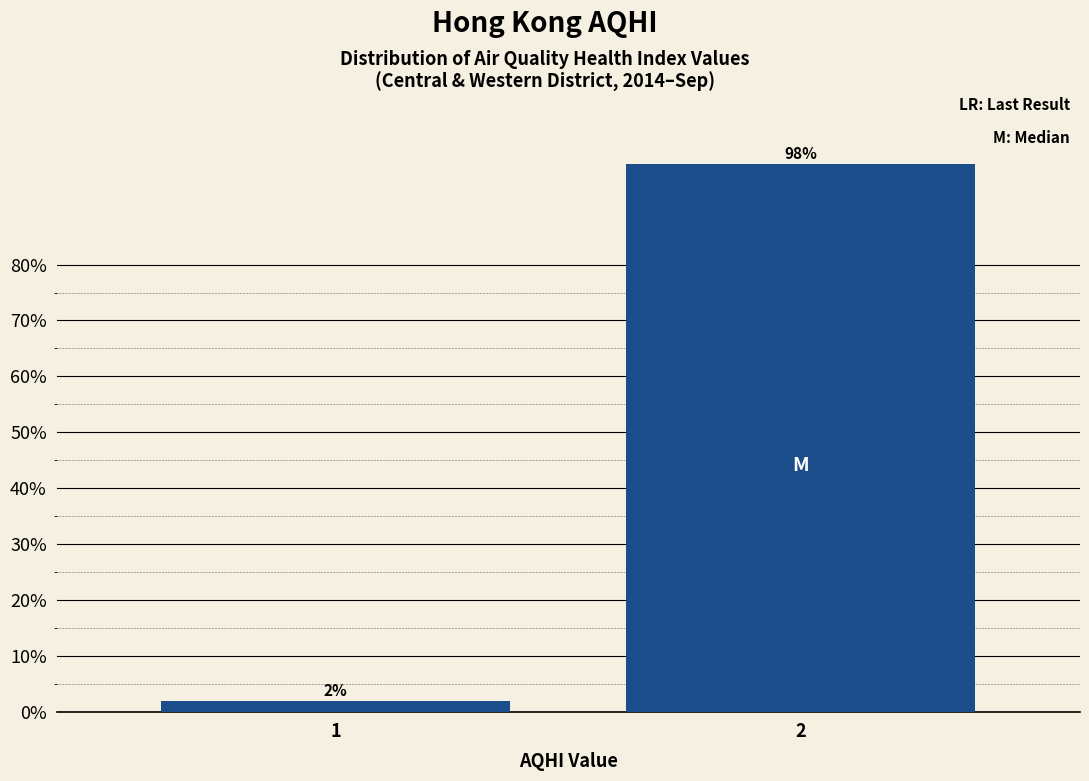

Reading left to right, list all the values displayed in this chart.

2.0	98.0